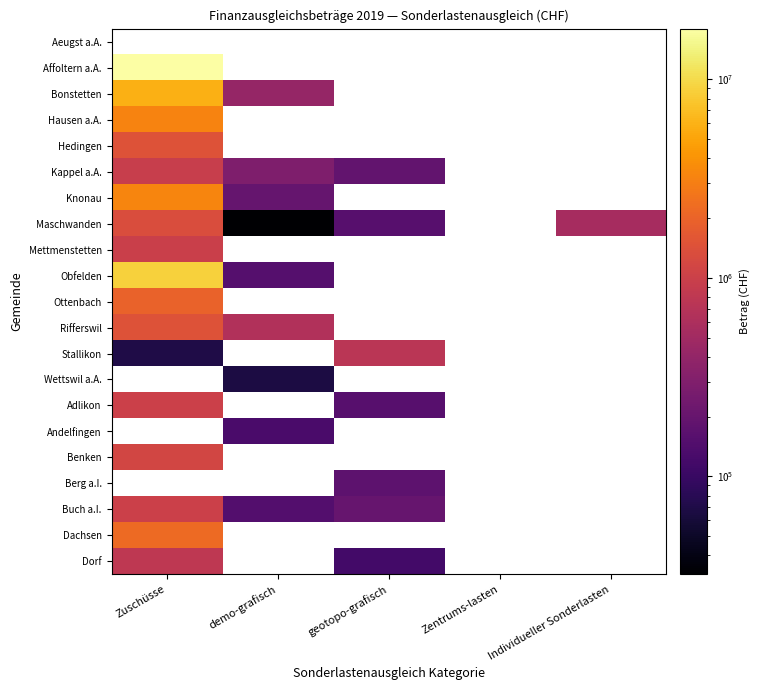

At which category does the chart reach its peak across all series?

Zuschüsse